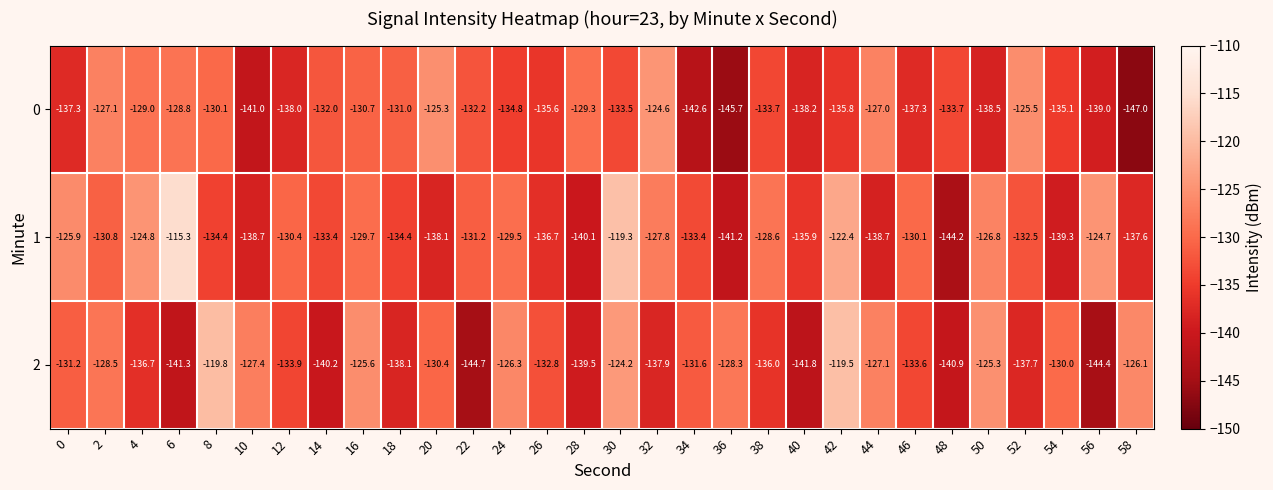

Rank the series by their average value, from highest to lowest.

1, 2, 0